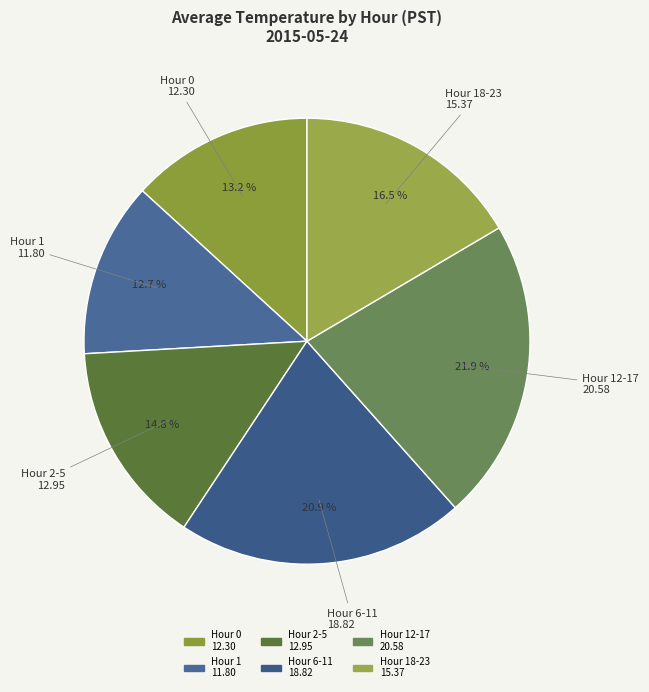

Is there any slice that represents more than half of the pie?

No